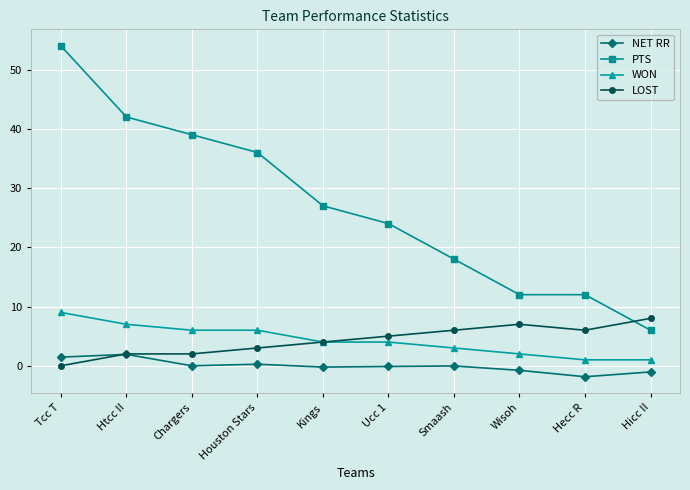

Which series changed the most between Kings and Ucc 1?

PTS